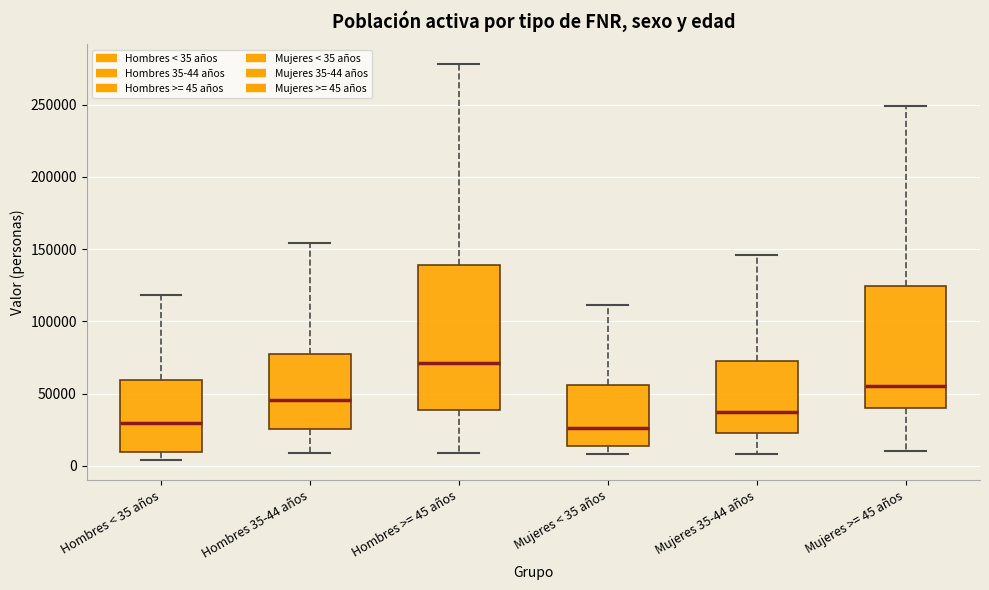

Reading left to right, transcribe this box plot: for each box, give where its median line is, the range the box spans, and where its two whiskers end, as read against the y-axis. The values are not printed on the chart, so give them approximately, as read against the axis.

Hombres < 35 años: median 30000, box 10000 to 60000, whiskers 5000 to 120000
Hombres 35-44 años: median 45000, box 25000 to 75000, whiskers 10000 to 155000
Hombres >= 45 años: median 70000, box 40000 to 140000, whiskers 10000 to 280000
Mujeres < 35 años: median 25000, box 15000 to 55000, whiskers 10000 to 110000
Mujeres 35-44 años: median 35000, box 25000 to 75000, whiskers 10000 to 145000
Mujeres >= 45 años: median 55000, box 40000 to 125000, whiskers 10000 to 250000